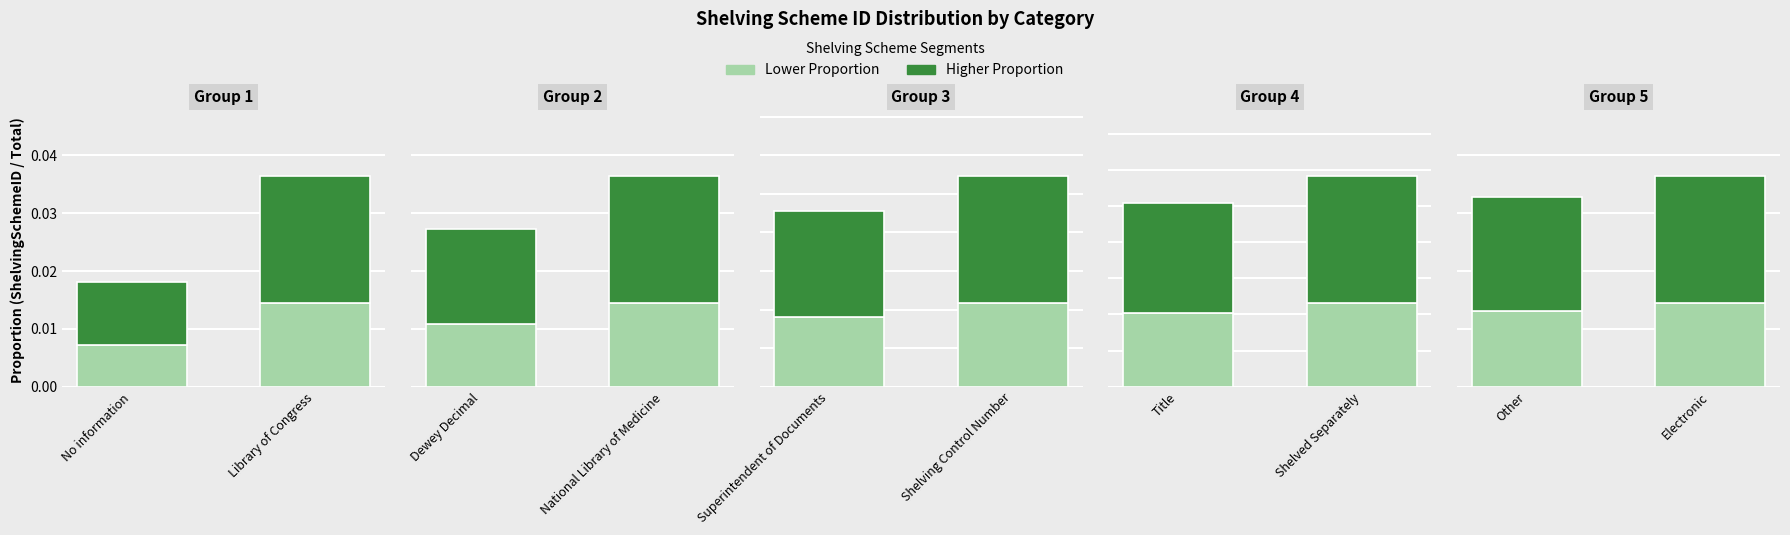

What is the label of the 2nd bar from the right?

No information